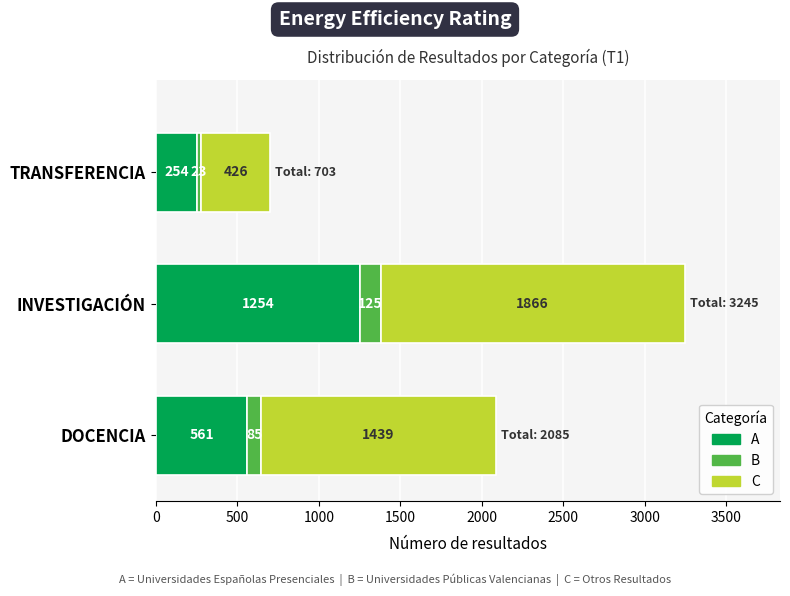

What is the highest value of the A series?

1254